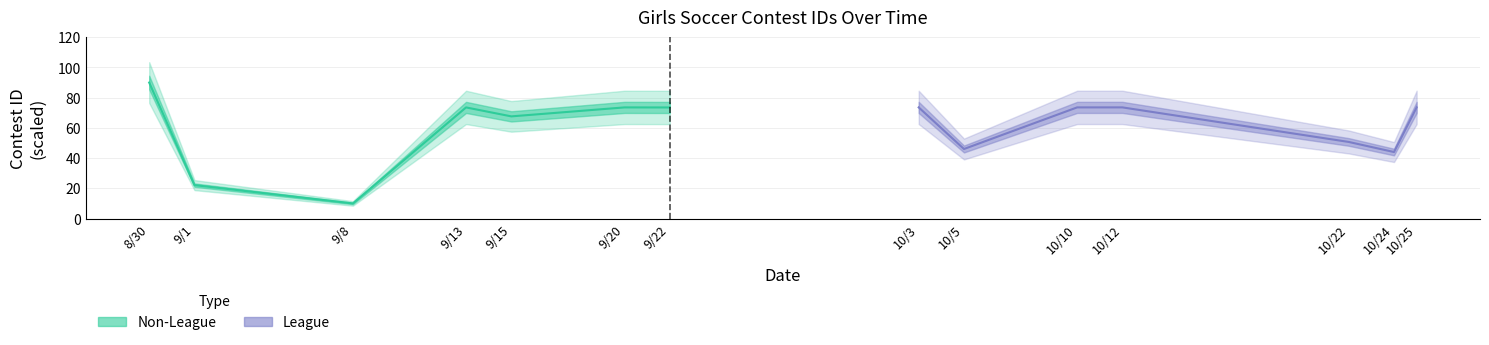

What is the difference between the maximum and minimum values in the League series?

29.6